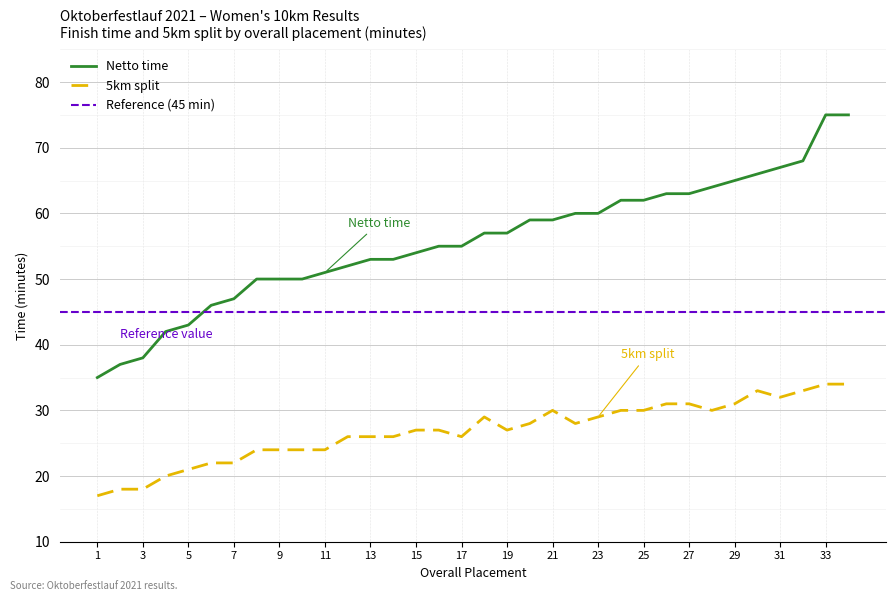

Is it true that 5km (minutes) equals 26 at 14?

True